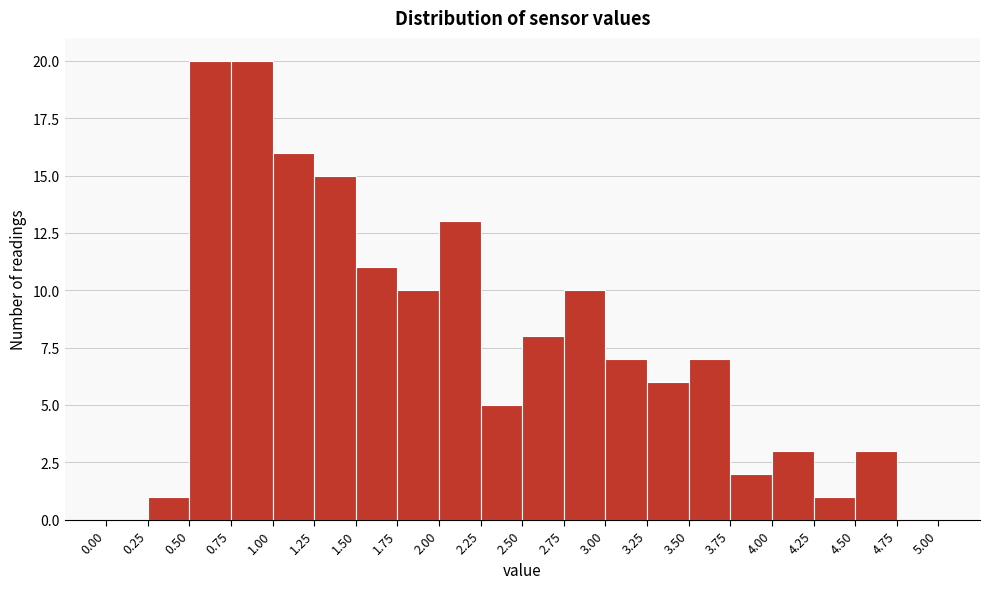

Reading left to right, list every bar in this chart as the range it spans on the x-axis followed by its height. The values are not printed on the chart, so give them approximately, as read against the axis.

0.00 to 0.25: 0
0.25 to 0.50: 1
0.50 to 0.75: 20
0.75 to 1.00: 20
1.00 to 1.25: 16
1.25 to 1.50: 15
1.50 to 1.75: 11
1.75 to 2.00: 10
2.00 to 2.25: 13
2.25 to 2.50: 5
2.50 to 2.75: 8
2.75 to 3.00: 10
3.00 to 3.25: 7
3.25 to 3.50: 6
3.50 to 3.75: 7
3.75 to 4.00: 2
4.00 to 4.25: 3
4.25 to 4.50: 1
4.50 to 4.75: 3
4.75 to 5.00: 0